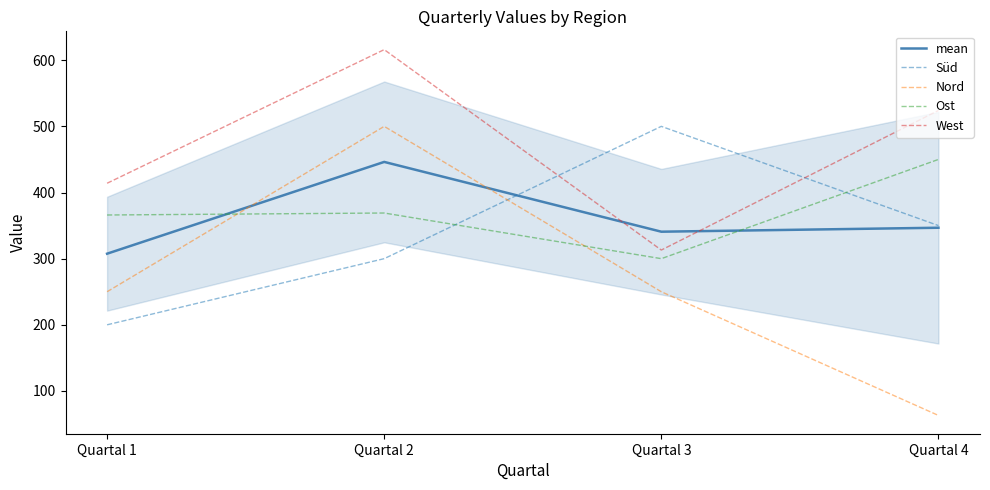

At how many categories does at least one series exceed 540?

1